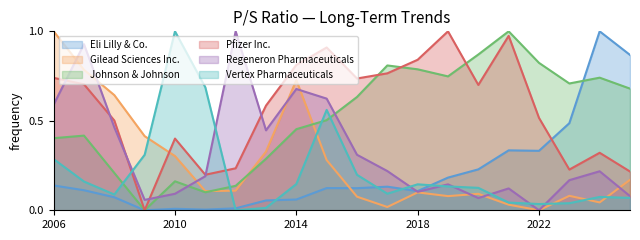

What is the value of the Pfizer Inc. point at the 11th from the left?

0.7